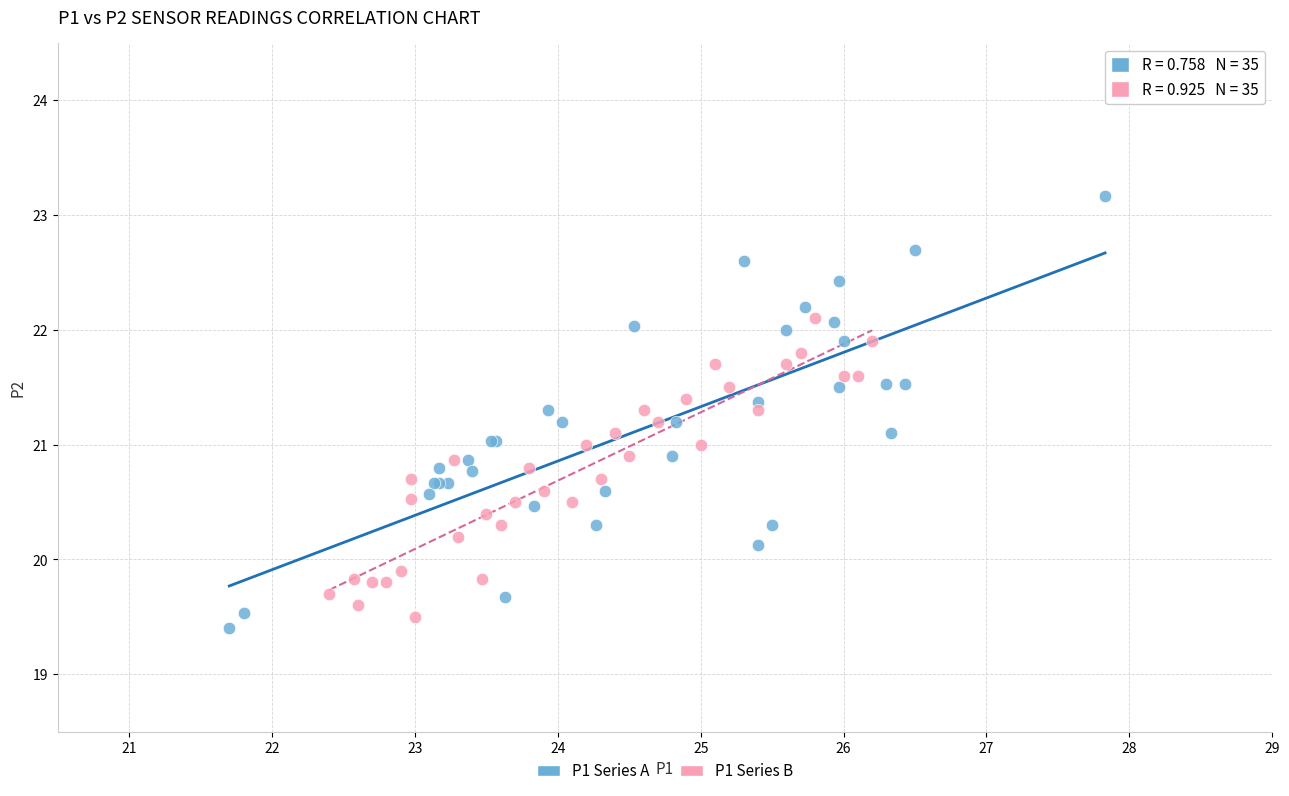

Which series contains the highest Y value?

P1 Series A